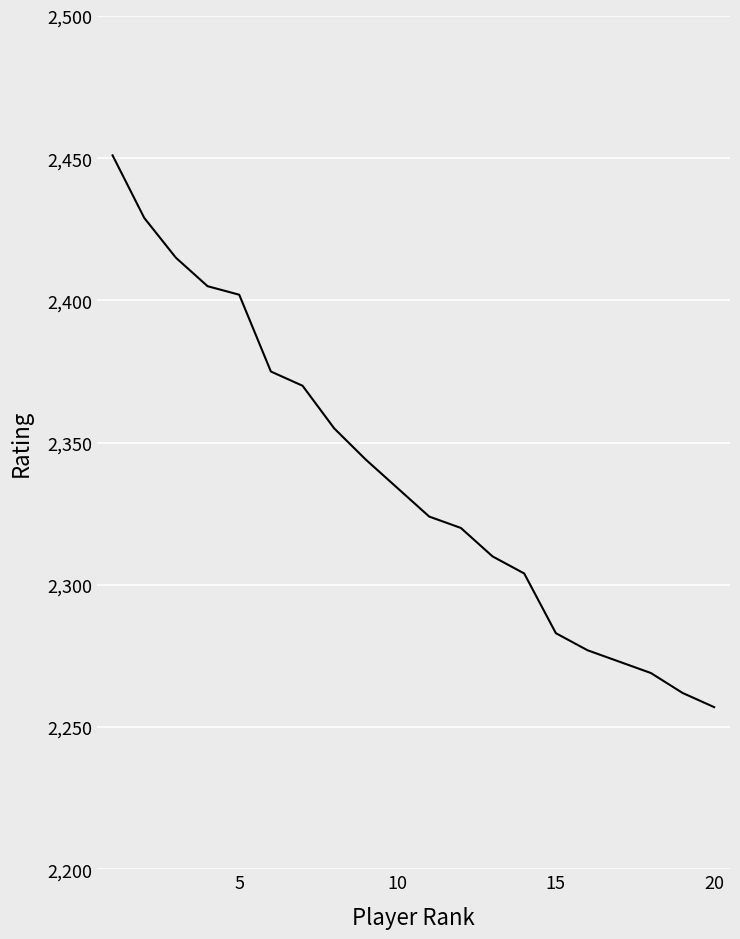

What is the smallest value displayed?

2257